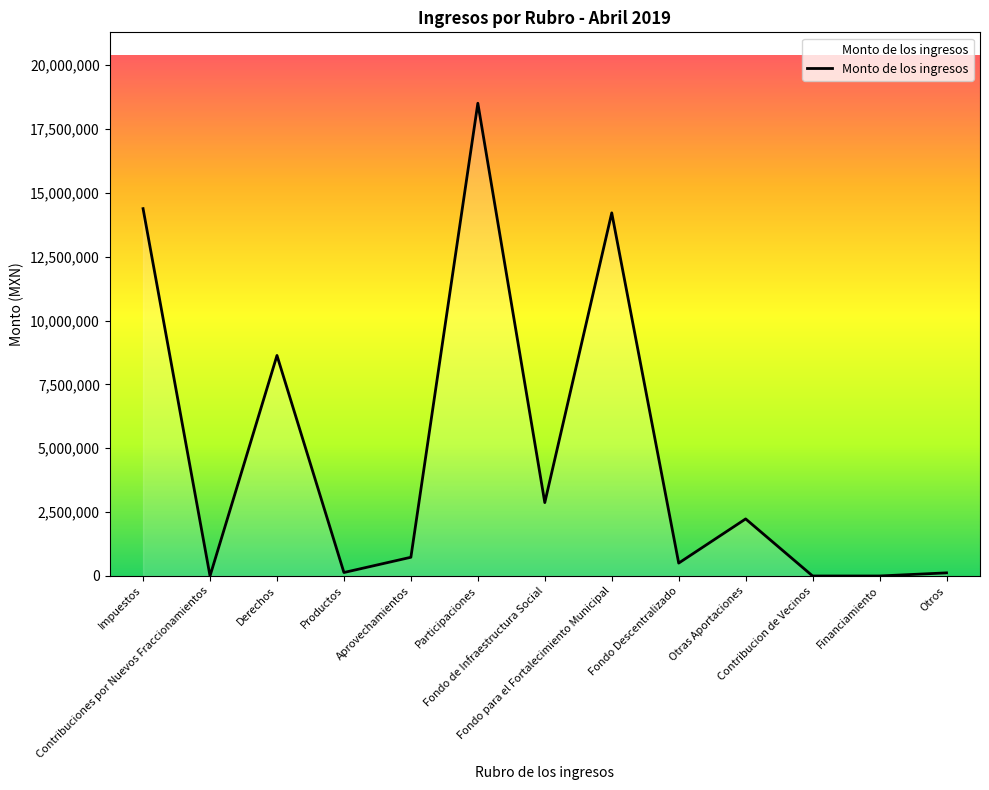

What is the difference between the maximum and minimum values?

18508397.4